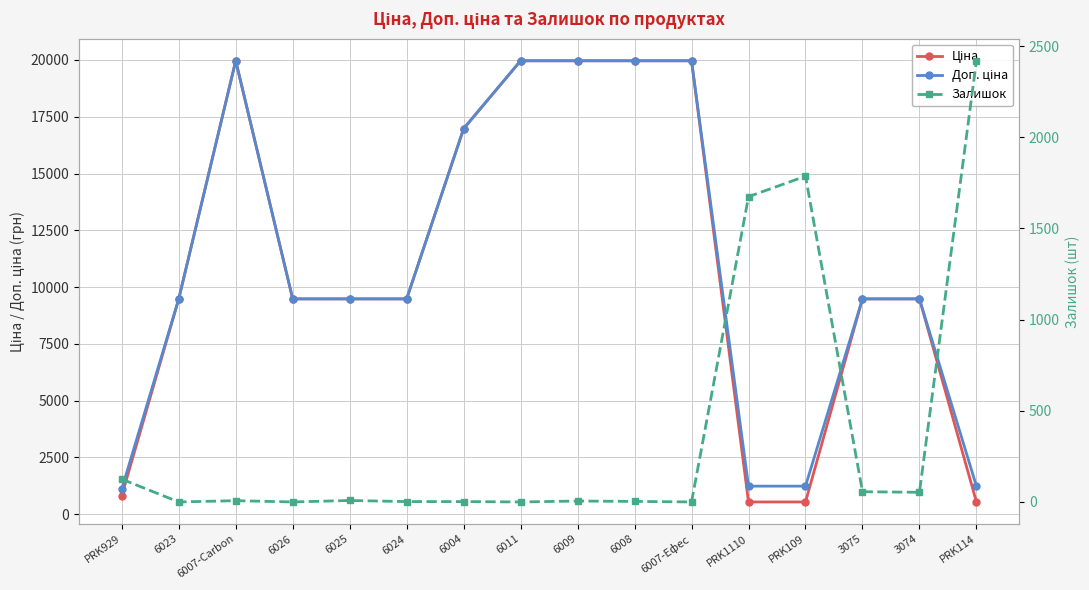

How many interior local peaks does the Ціна series have?

1